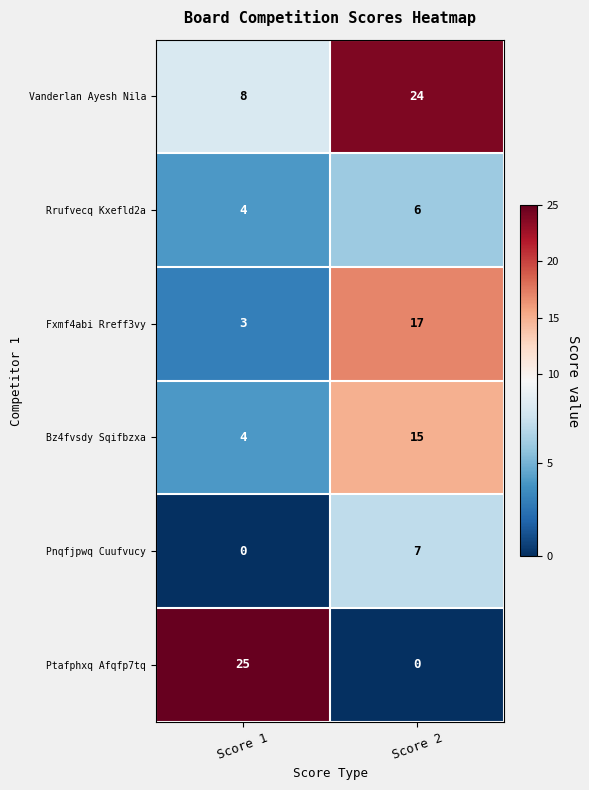

Count the number of data series in this chart.

6